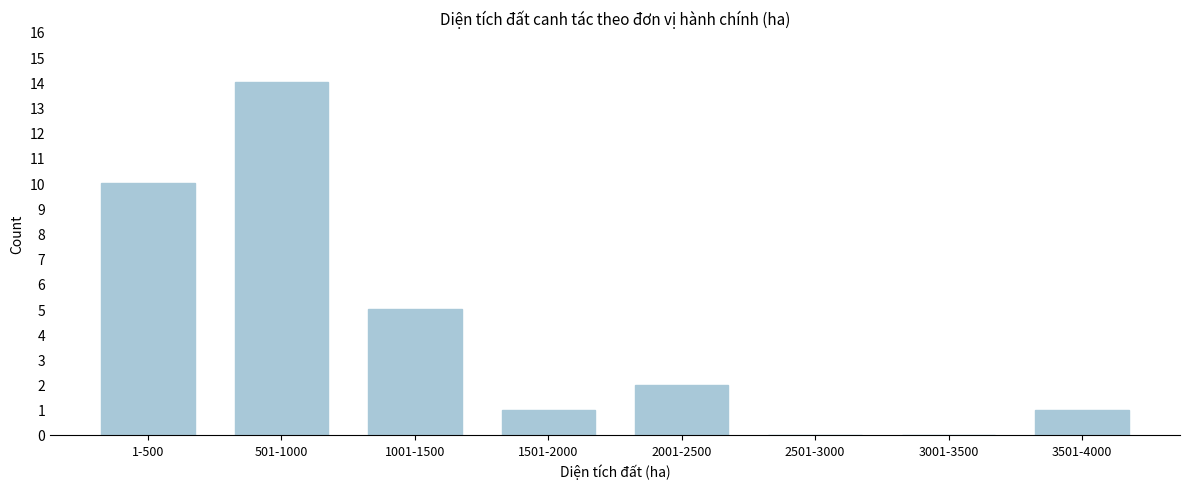

Reading left to right, transcribe all the data shown in this chart.

1-500=10	501-1000=14	1001-1500=5	1501-2000=1	2001-2500=2	2501-3000=0	3001-3500=0	3501-4000=1